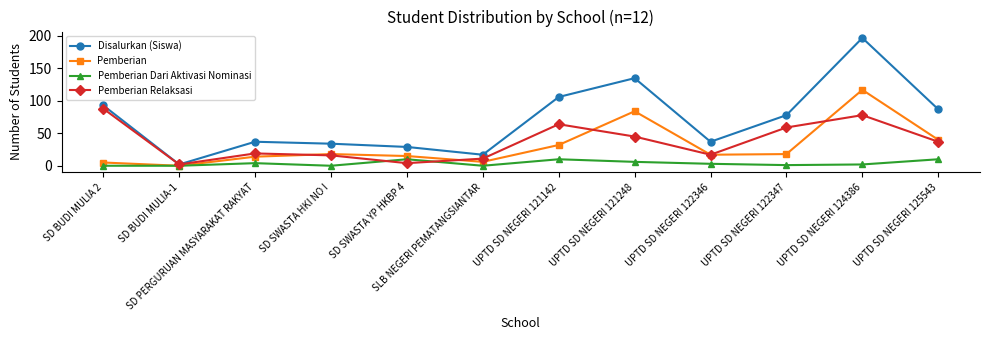

Rank the series by their maximum value, from lowest to highest.

Pemberian Dari Aktivasi Nominasi, Pemberian Relaksasi, Pemberian, Disalurkan (Siswa)